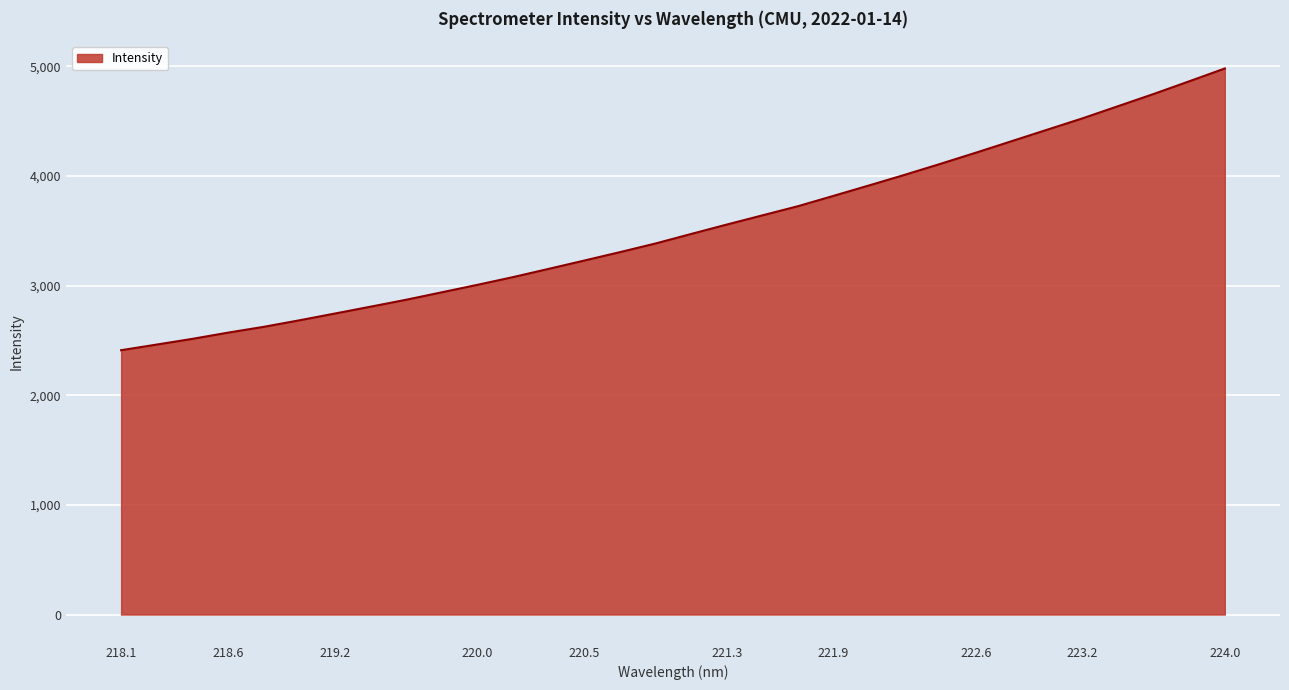

What is the smallest value displayed?

2410.9